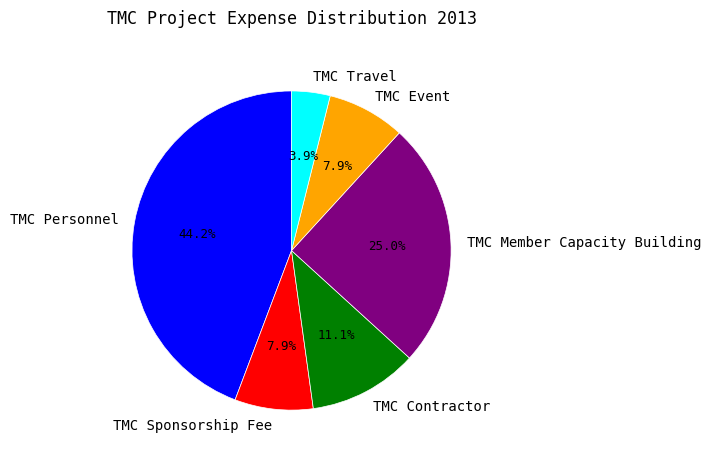

Which category has the smallest portion of the pie?

TMC Travel